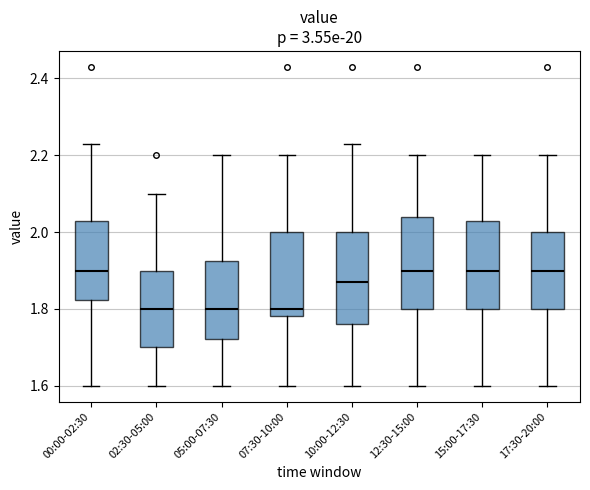

Reading left to right, transcribe this box plot: for each box, give where its median line is, the range the box spans, and where its two whiskers end, as read against the y-axis. The values are not printed on the chart, so give them approximately, as read against the axis.

00:00-02:30: median 1.90, box 1.82 to 2.04, whiskers 1.60 to 2.24
02:30-05:00: median 1.80, box 1.70 to 1.90, whiskers 1.60 to 2.10
05:00-07:30: median 1.80, box 1.72 to 1.92, whiskers 1.60 to 2.20
07:30-10:00: median 1.80, box 1.78 to 2.00, whiskers 1.60 to 2.20
10:00-12:30: median 1.88, box 1.76 to 2.00, whiskers 1.60 to 2.24
12:30-15:00: median 1.90, box 1.80 to 2.04, whiskers 1.60 to 2.20
15:00-17:30: median 1.90, box 1.80 to 2.04, whiskers 1.60 to 2.20
17:30-20:00: median 1.90, box 1.80 to 2.00, whiskers 1.60 to 2.20